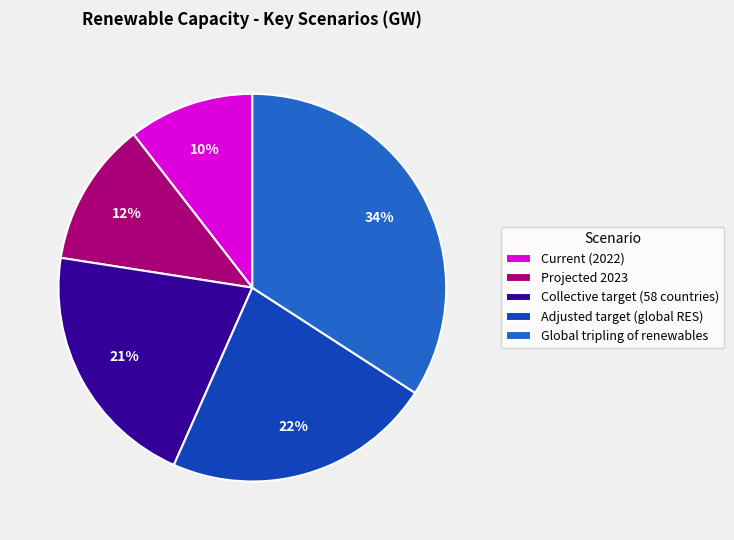

Is Projected 2023 the majority of the pie?

No